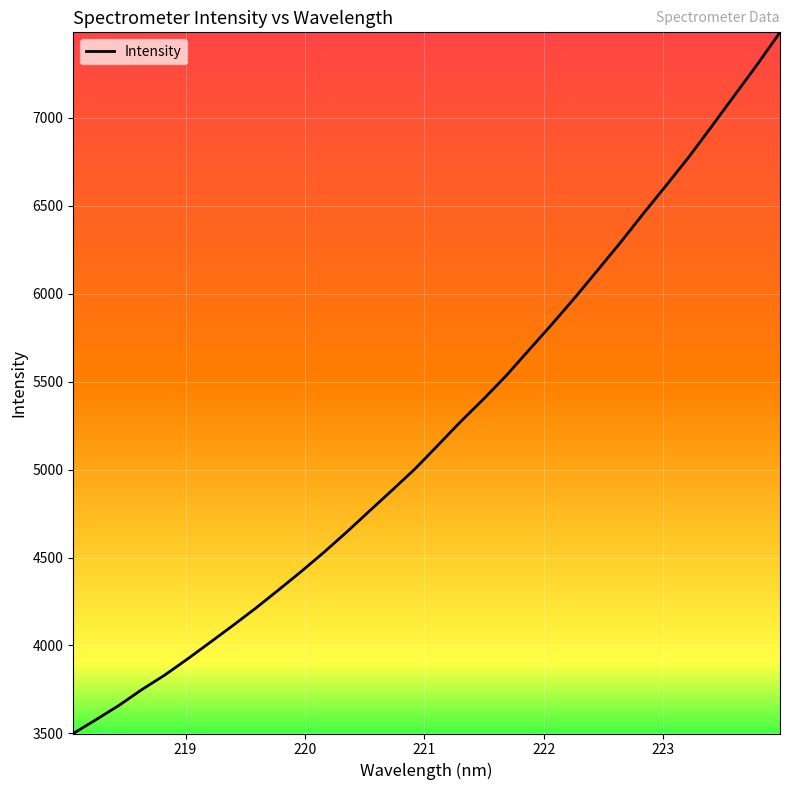

How many lines are shown in the chart?

1